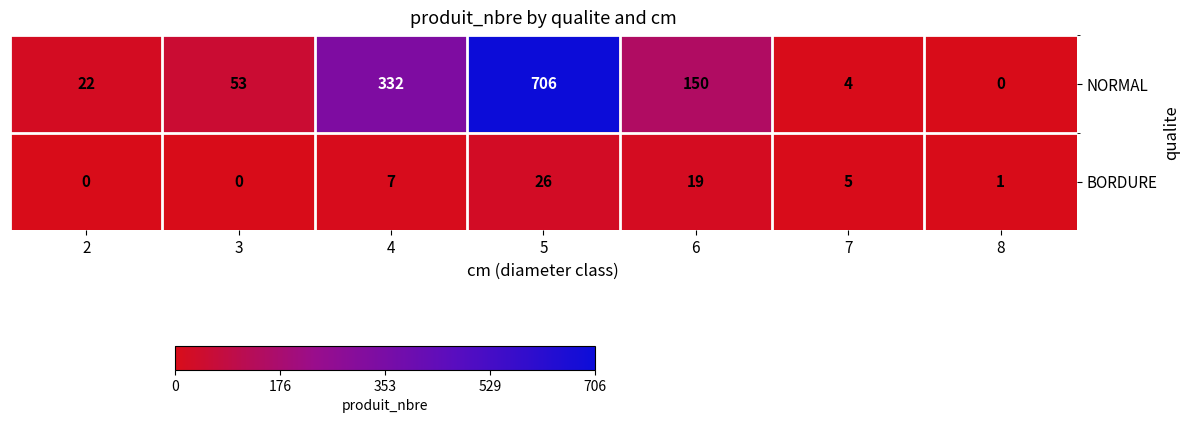

What is the difference between the second highest and second lowest values in the BORDURE series?

19